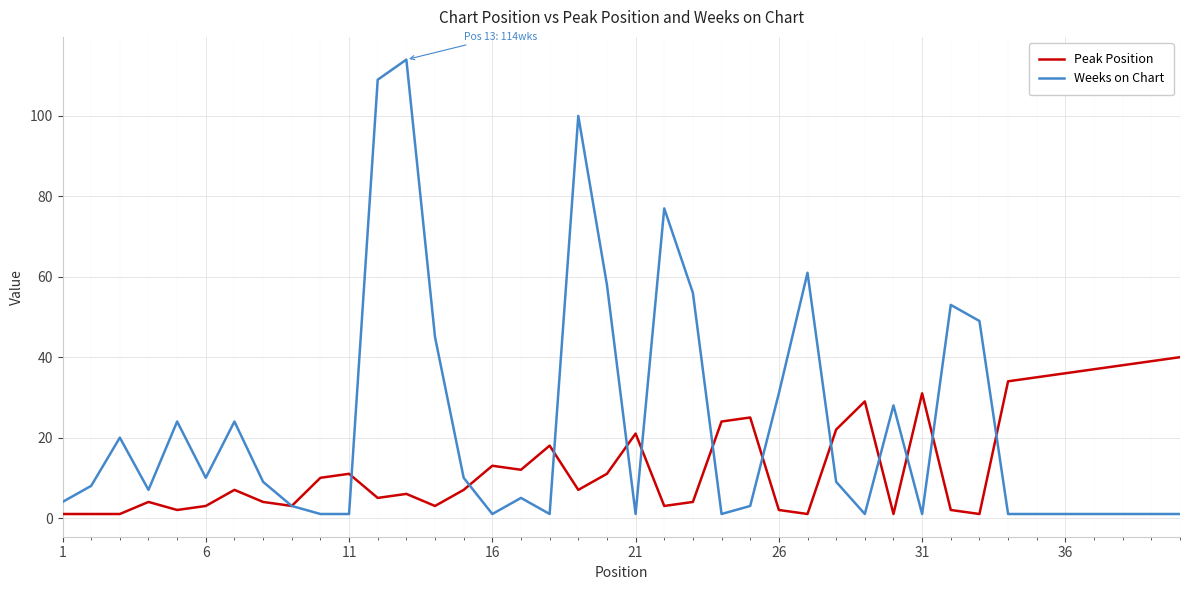

Count the number of data series in this chart.

2